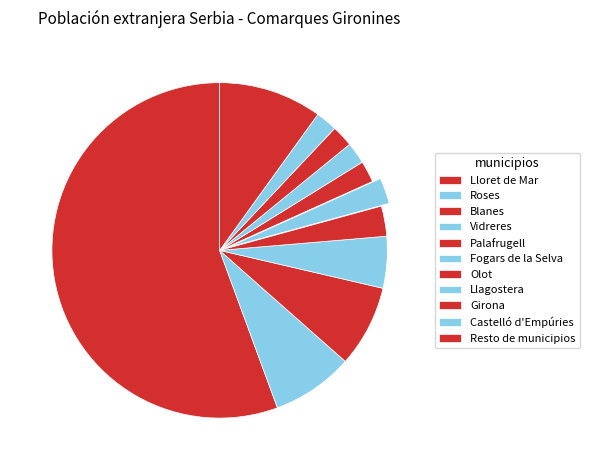

What is the change in value from Vidreres to Palafrugell?

-5